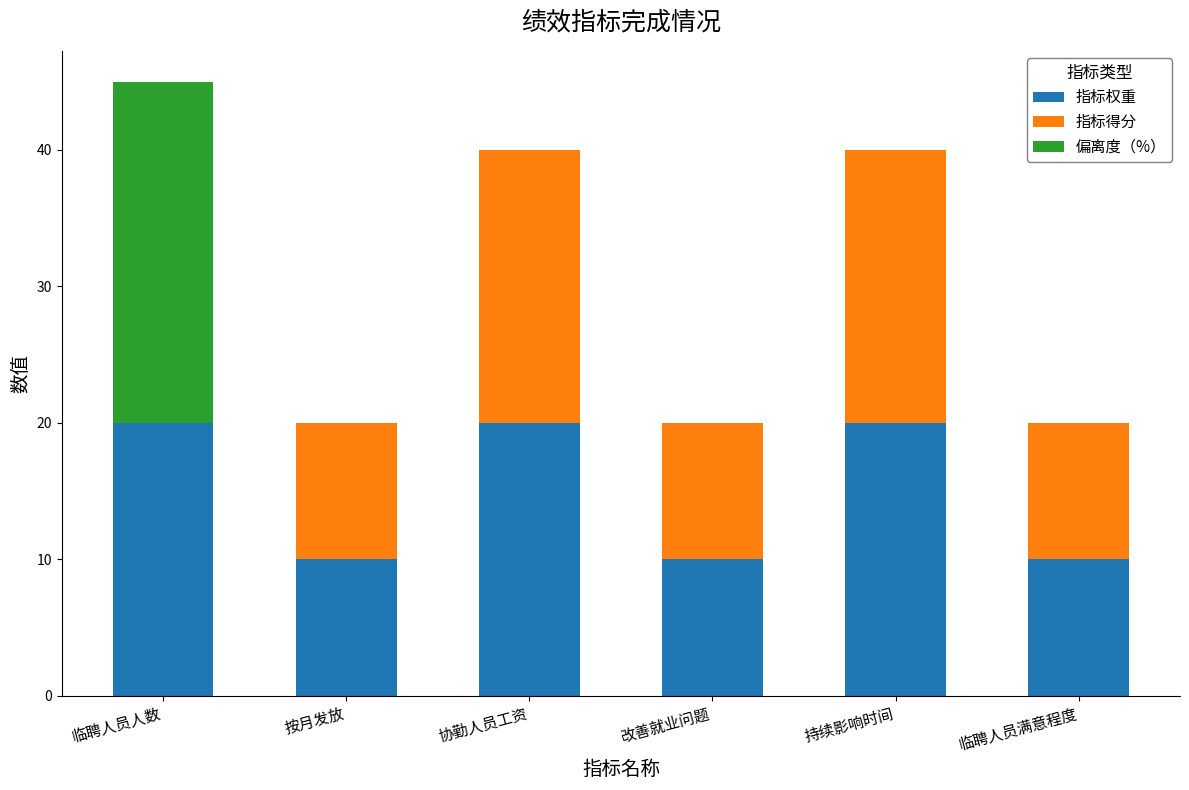

What is the highest value of the 指标权重 series?

20